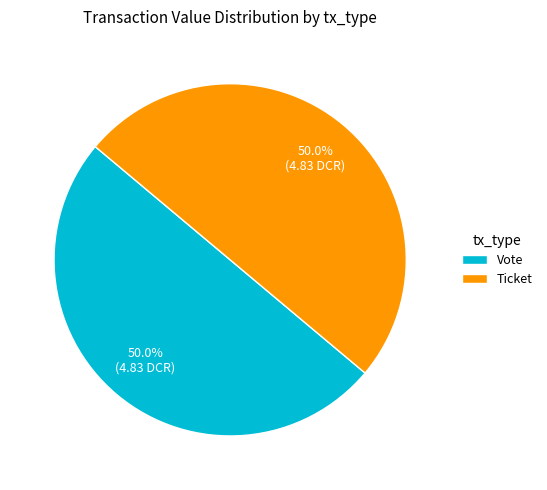

How many segments does this pie chart have?

2